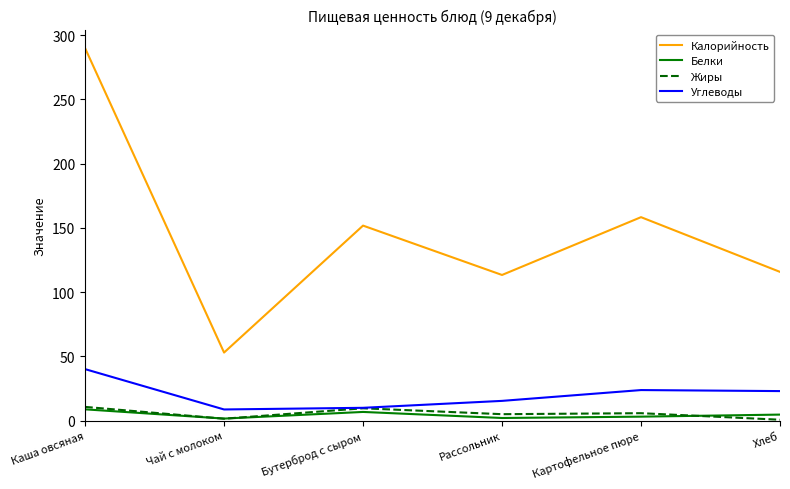

What is the sum of all Углеводы values?

120.4